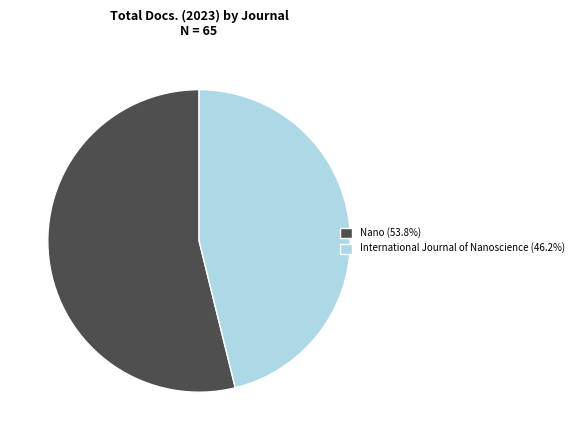

Is Nano (53.8%) the majority of the pie?

Yes